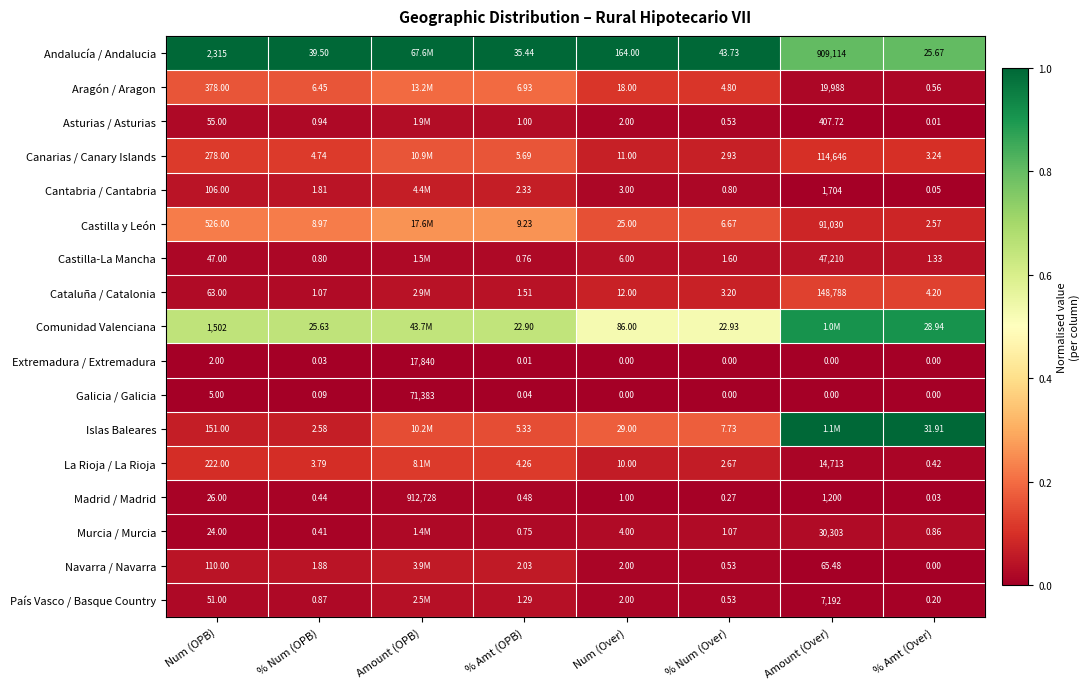

Is the value of Galicia / Galicia at Amount (OPB) greater than the value of Asturias / Asturias at Amount (Over)?

Yes